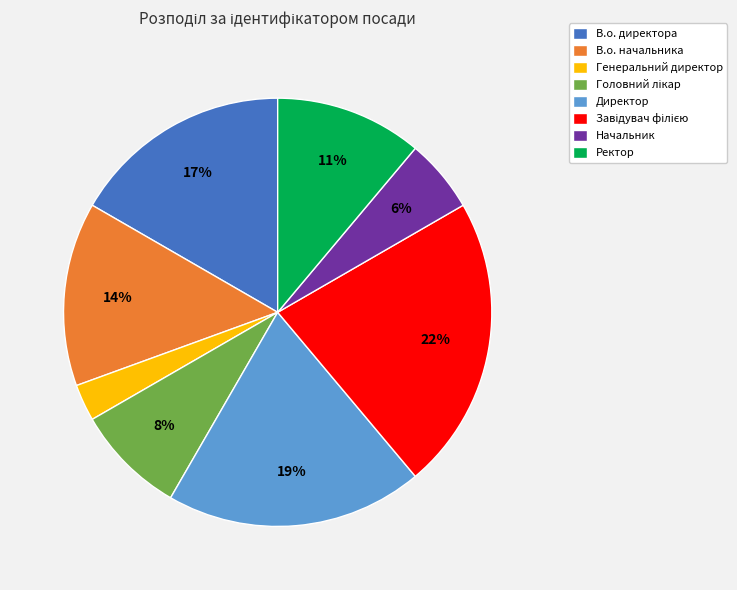

The В.о. начальника slice represents 5% of the pie. True or false?

False